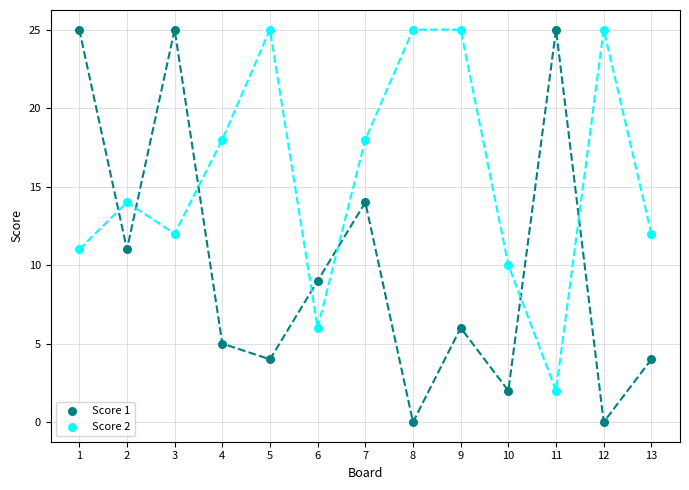

Which series has the largest Y range (max minus min)?

Score 1